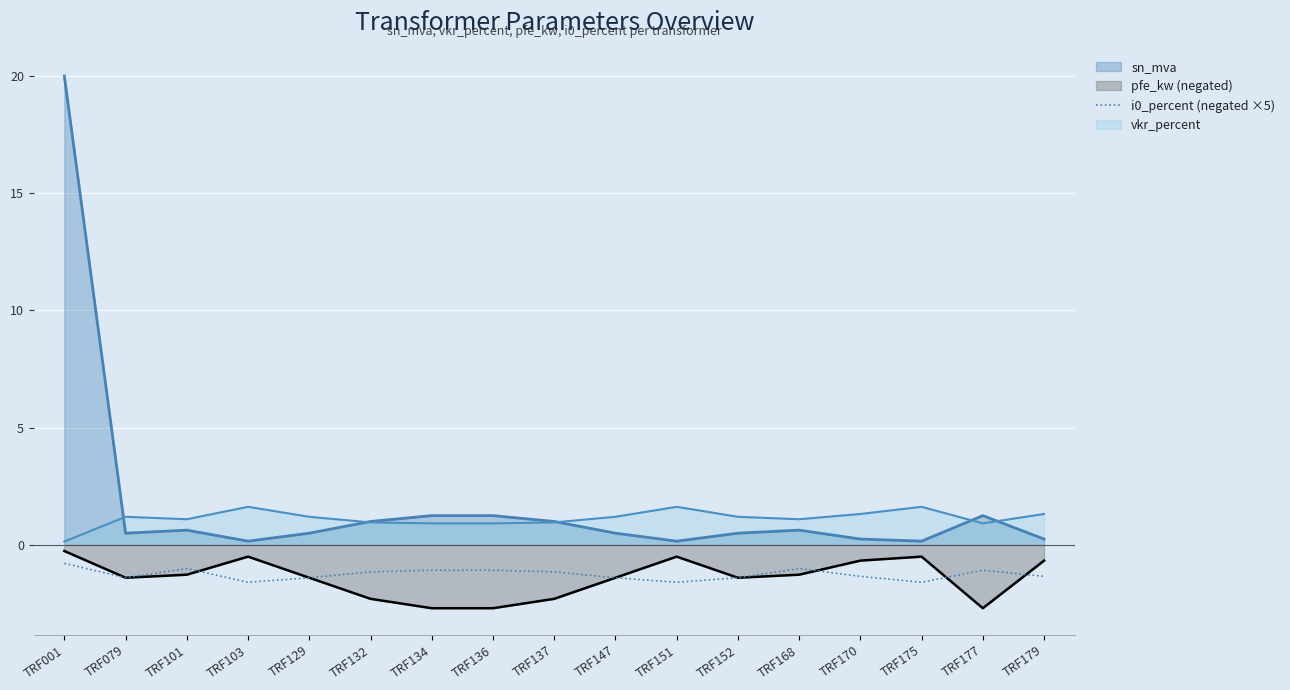

How many data points are less than -1?

16